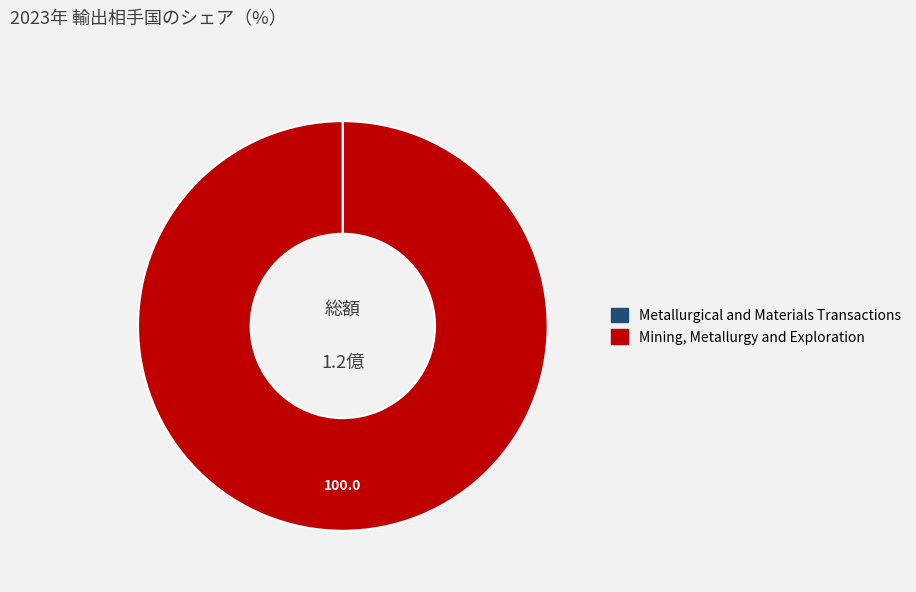

Which category has the biggest portion of the pie?

Mining, Metallurgy and Exploration